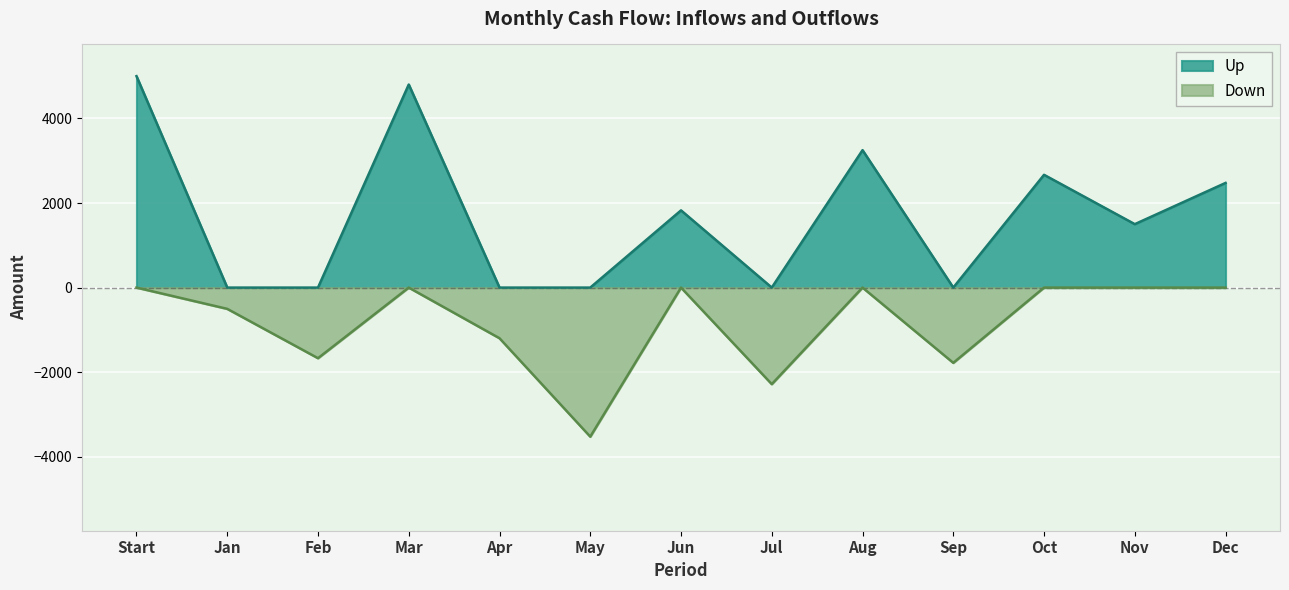

At which label does Up reach its minimum?

Jan